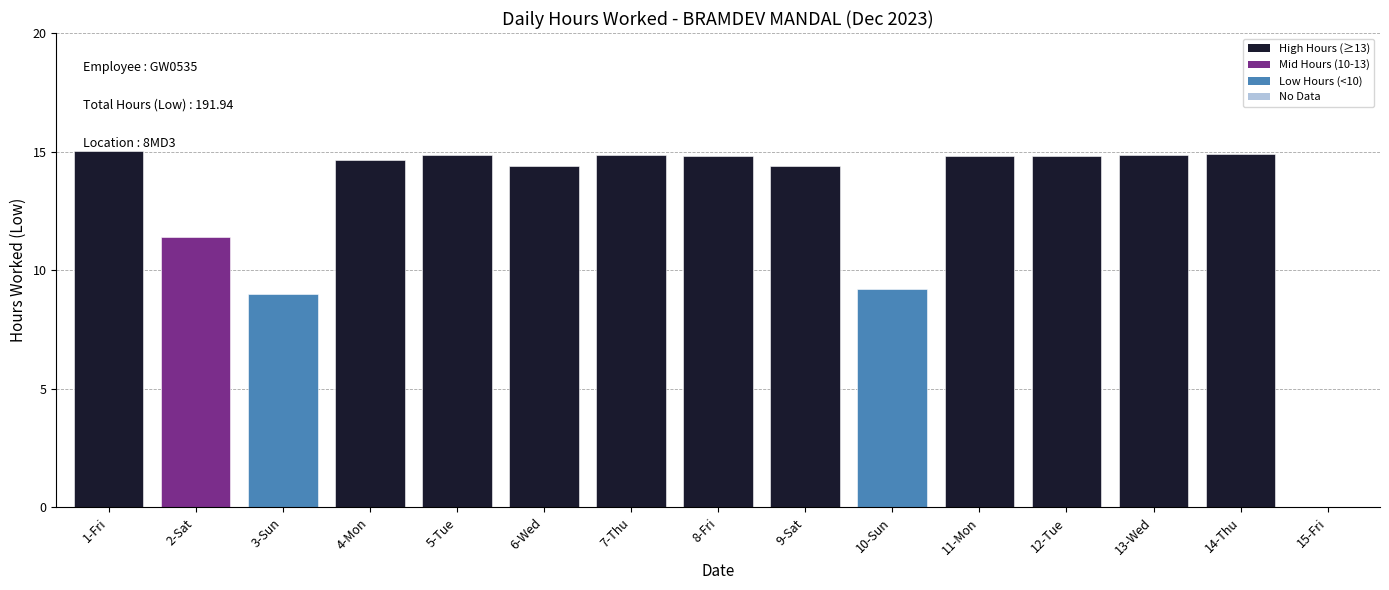

The chart shows a value of 14.8 at 11-Mon. True or false?

True